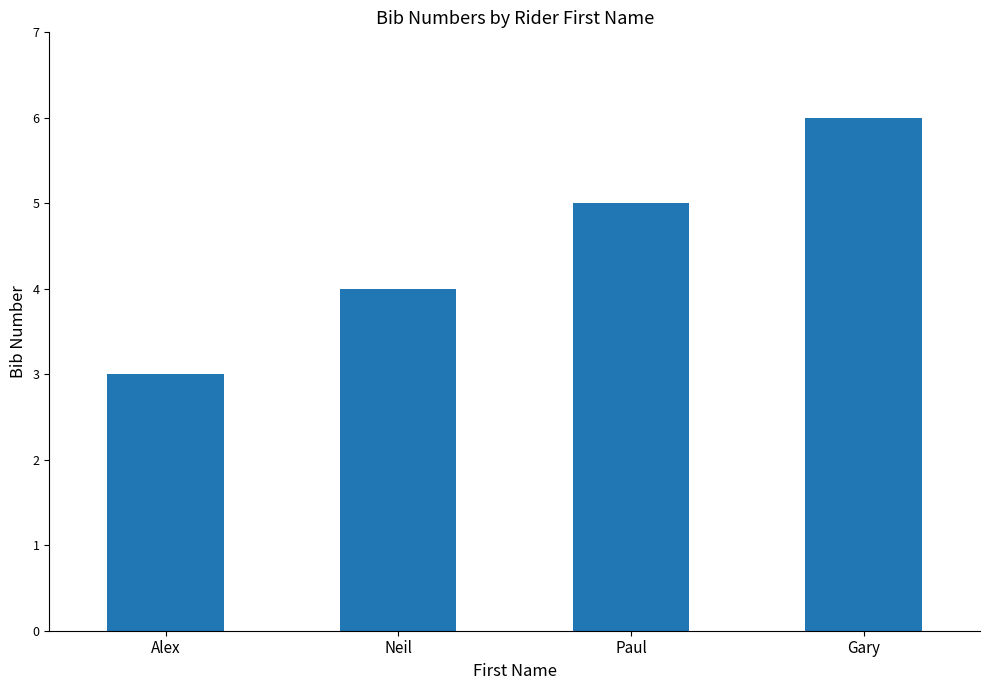

Which label corresponds to the smallest value in the chart?

Alex